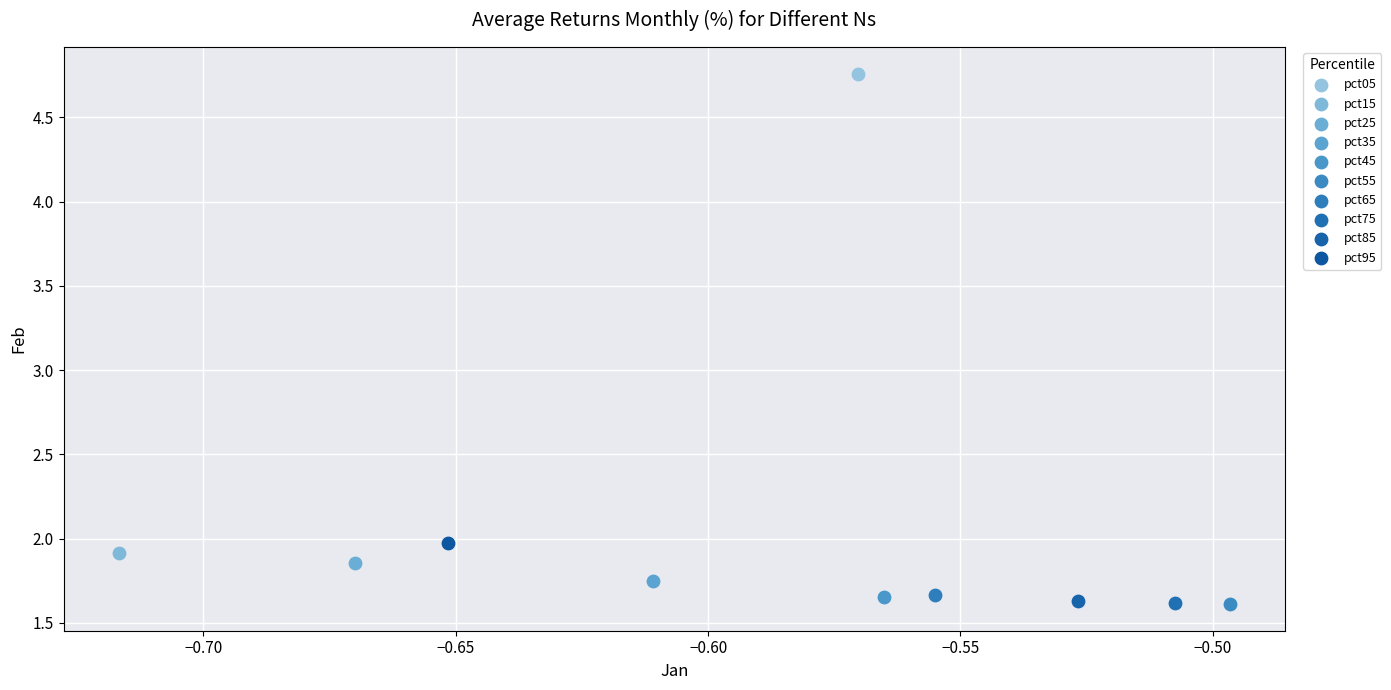

What are all the series names shown in the legend?

pct05, pct15, pct25, pct35, pct45, pct55, pct65, pct75, pct85, pct95